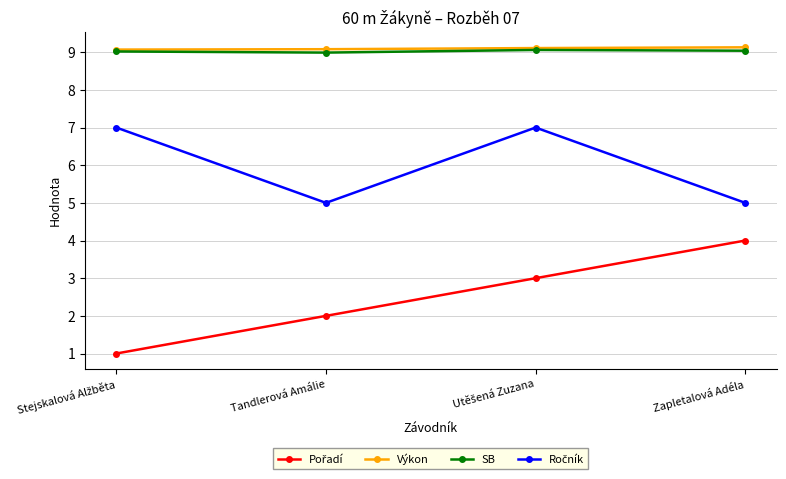

What is the value of the SB point at the 1st from the left?

9.0